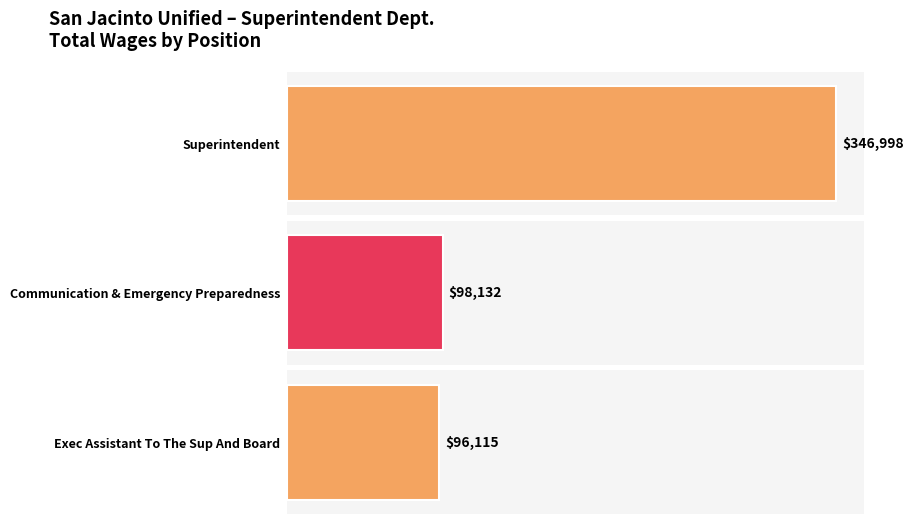

How many values exceed 98132?

1